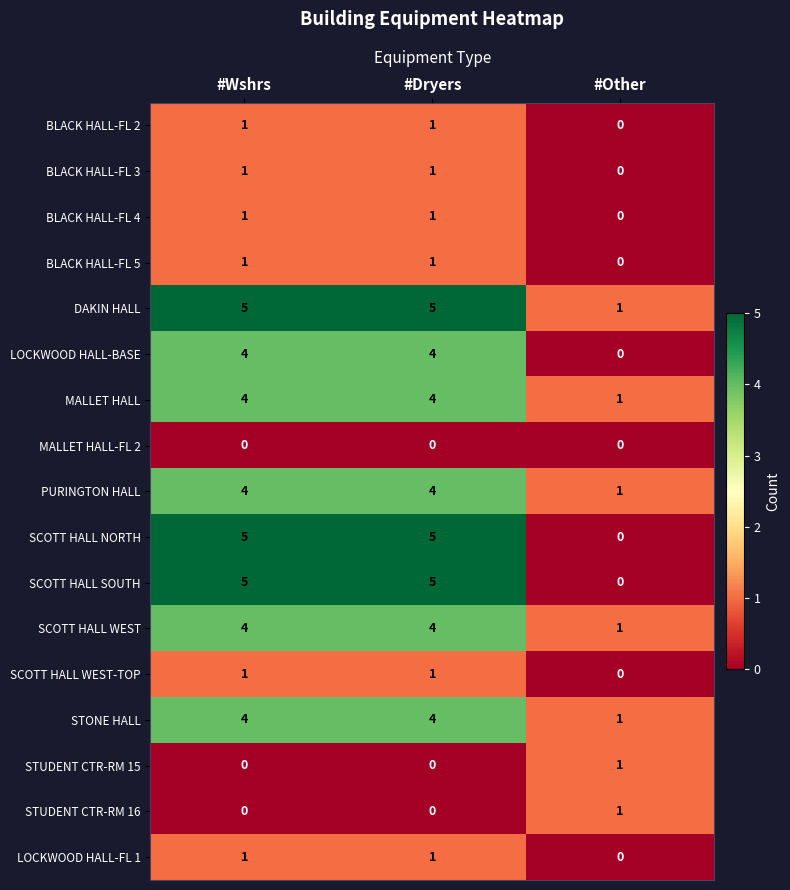

Count the number of categories in the chart.

3